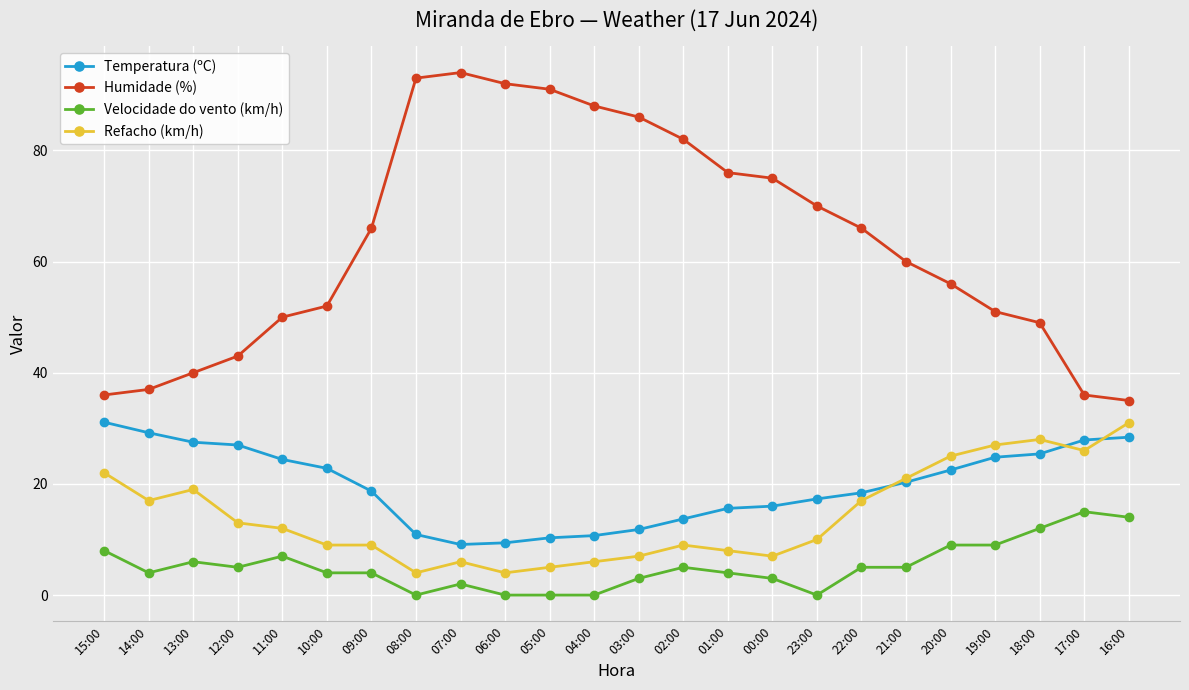

What is the difference between the maximum and minimum values in the Velocidade do vento (km/h) series?

15.0